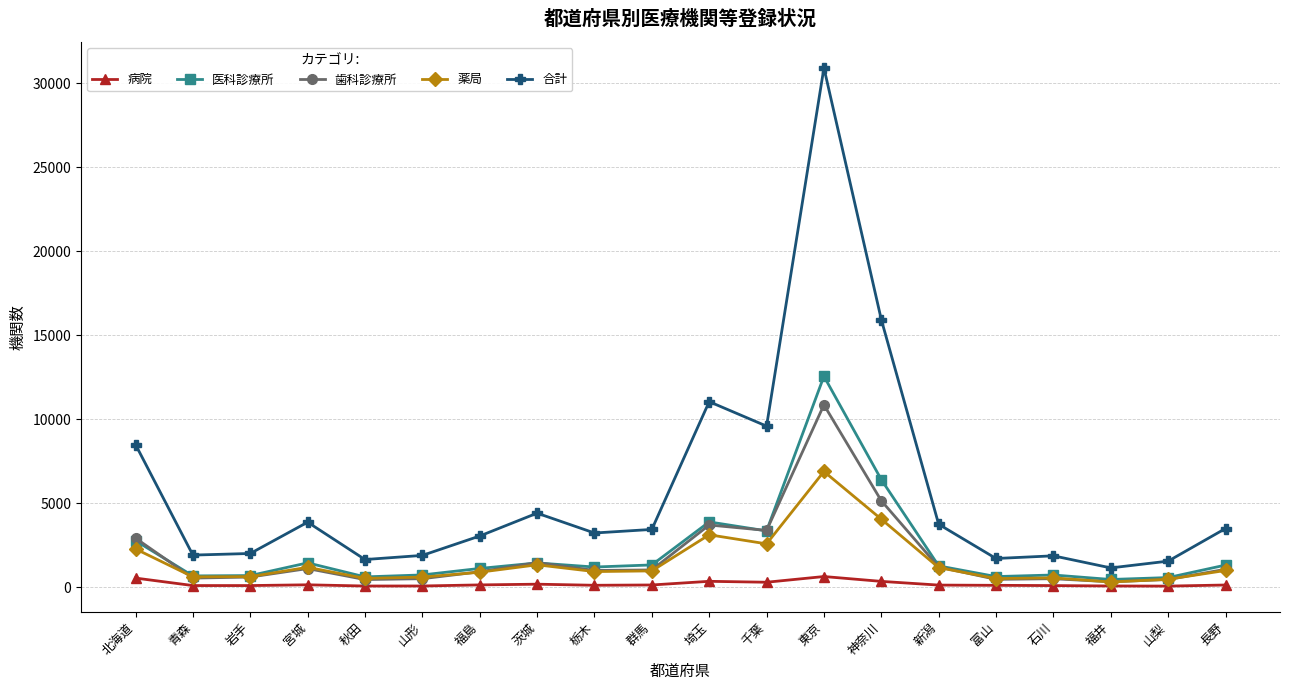

At which category is the sum across all series the highest?

東京